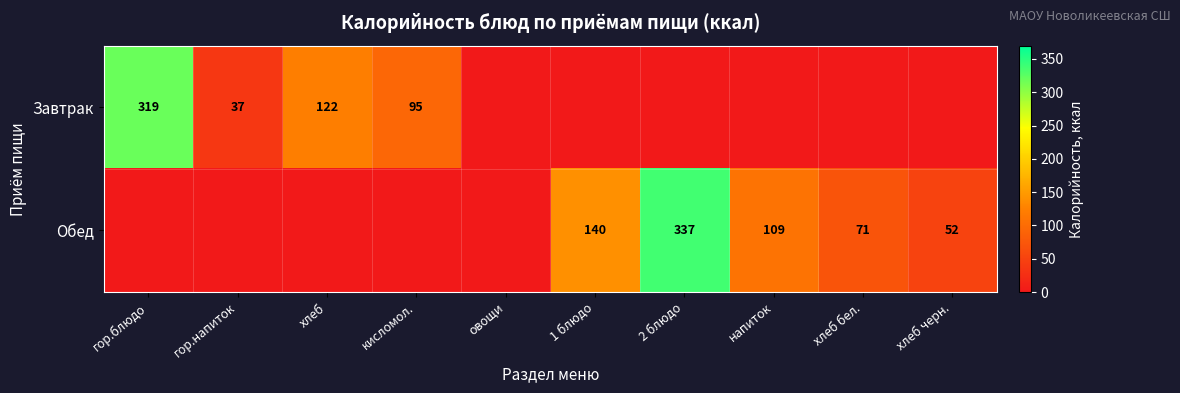

The value of Обед at хлеб бел. is 38. True or false?

False